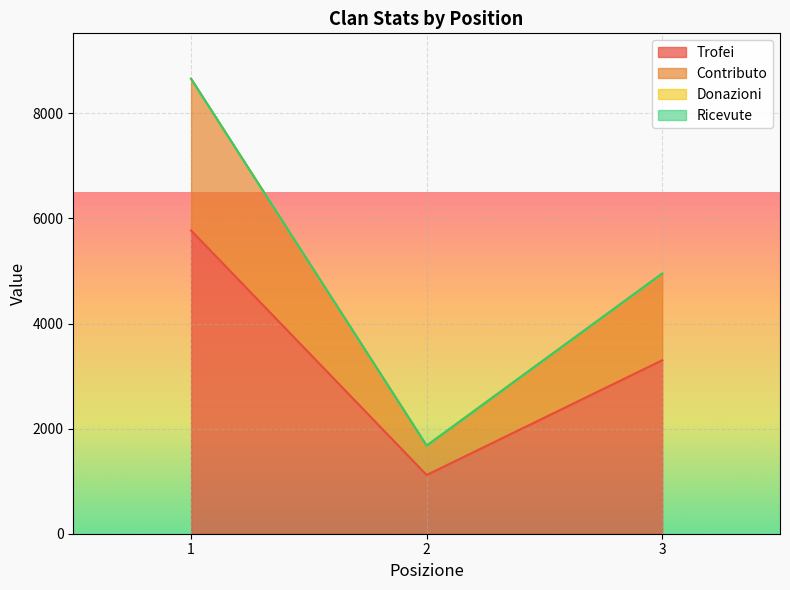

At which category does the chart reach its minimum across all series?

2